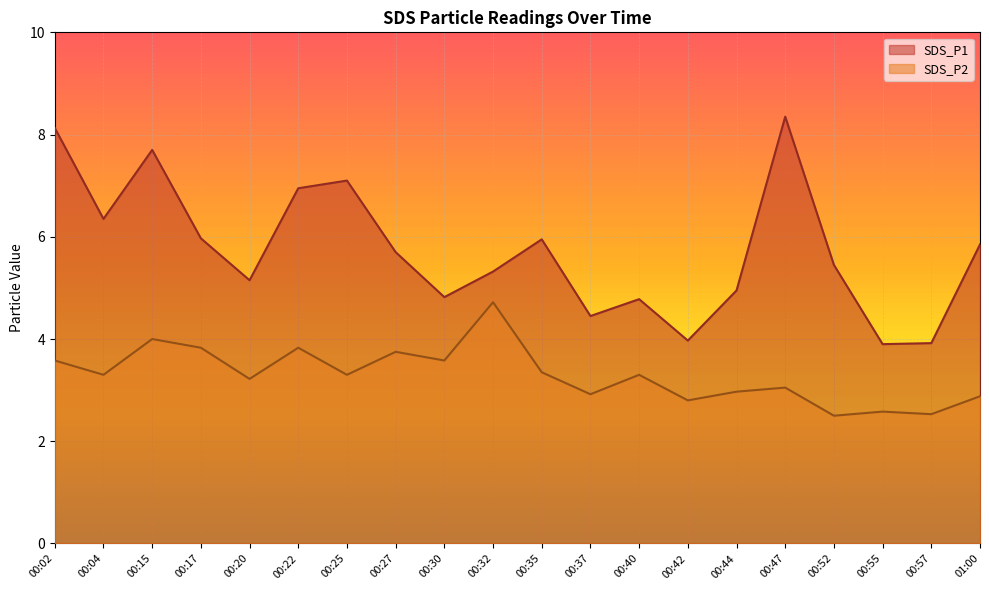

What is the difference between the maximum and minimum values in the SDS_P2 series?

2.2